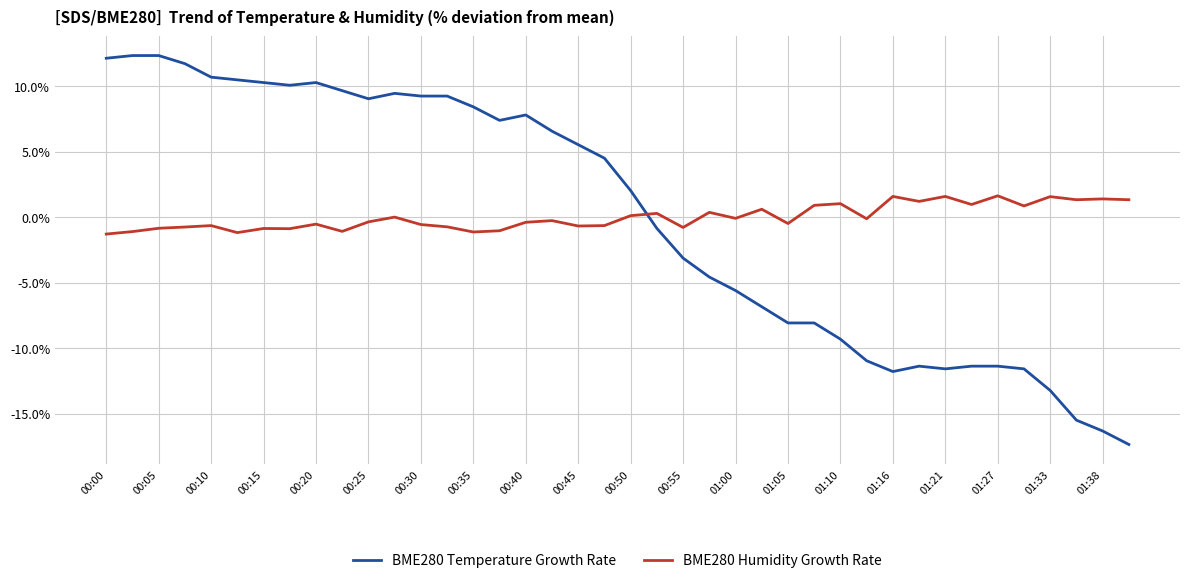

How many categories are shown in the chart?

40